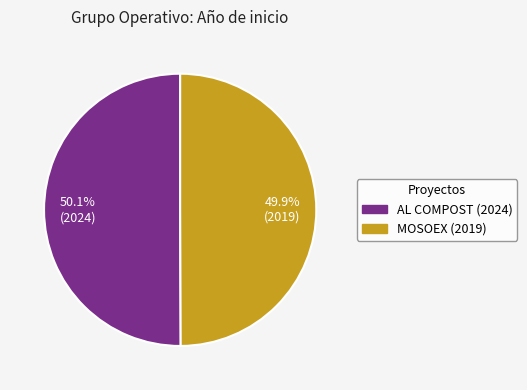

Is there any slice that represents more than half of the pie?

Yes